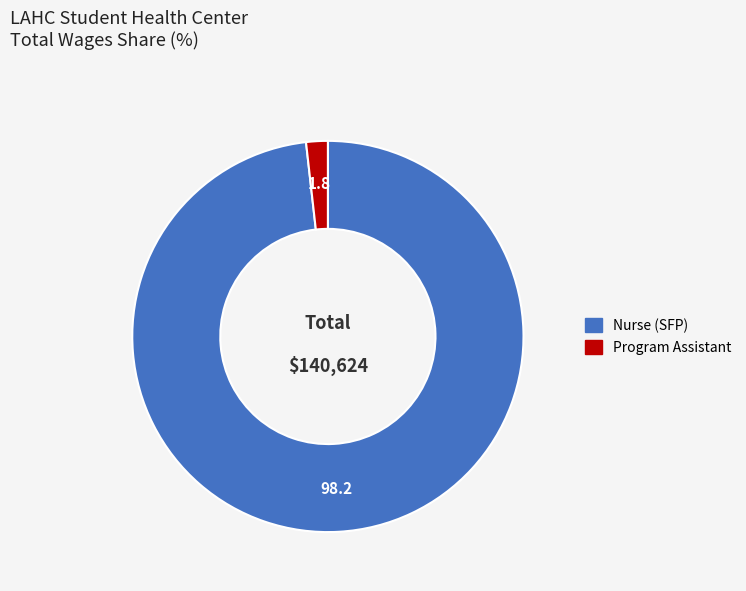

Which has a higher value, Nurse (SFP) or Program Assistant?

Nurse (SFP)